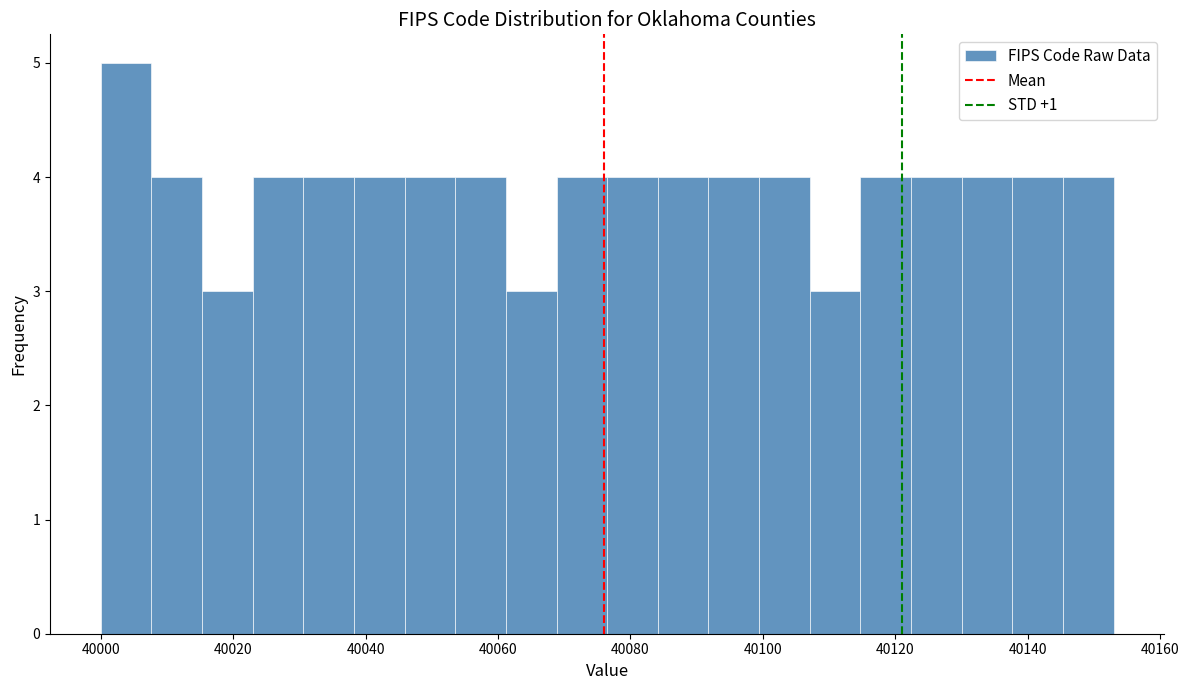

Read against the x-axis, roughly where is the centre of the tallest bar?

40004